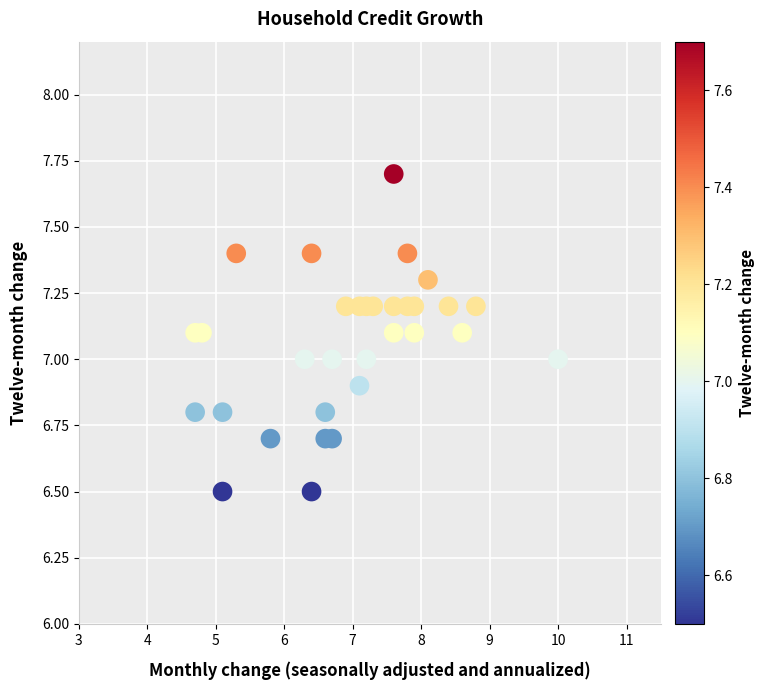

What is the range of Y values (max minus min)?

1.2